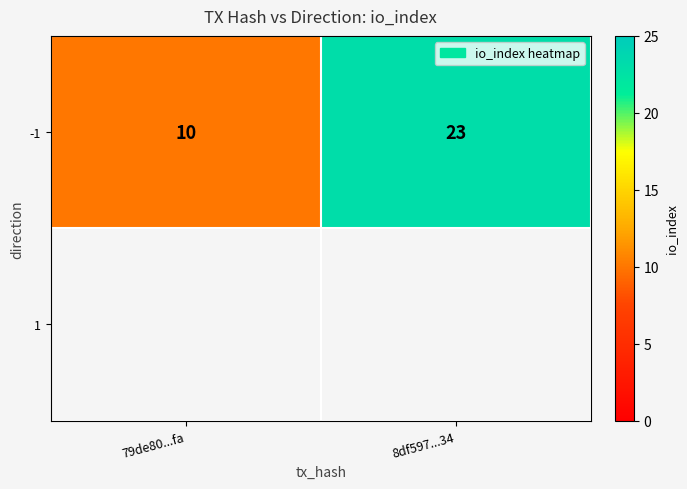

What is the change in value from 79de80...fa to 8df597...34?

+13